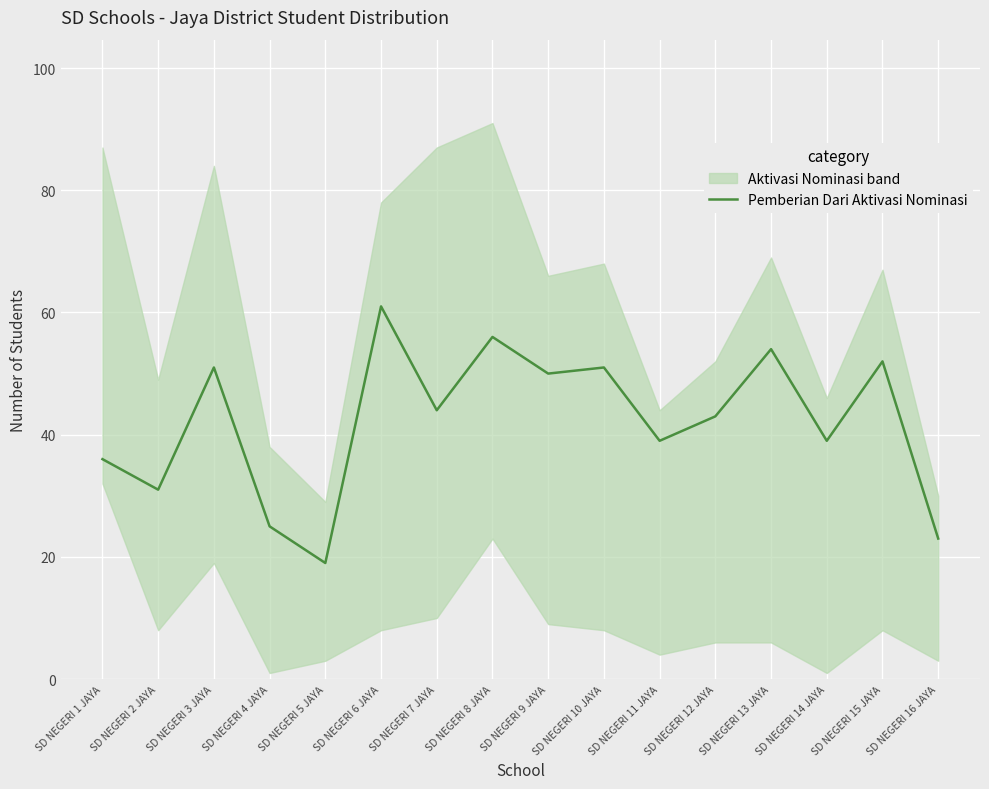

How many categories are shown in the chart?

16